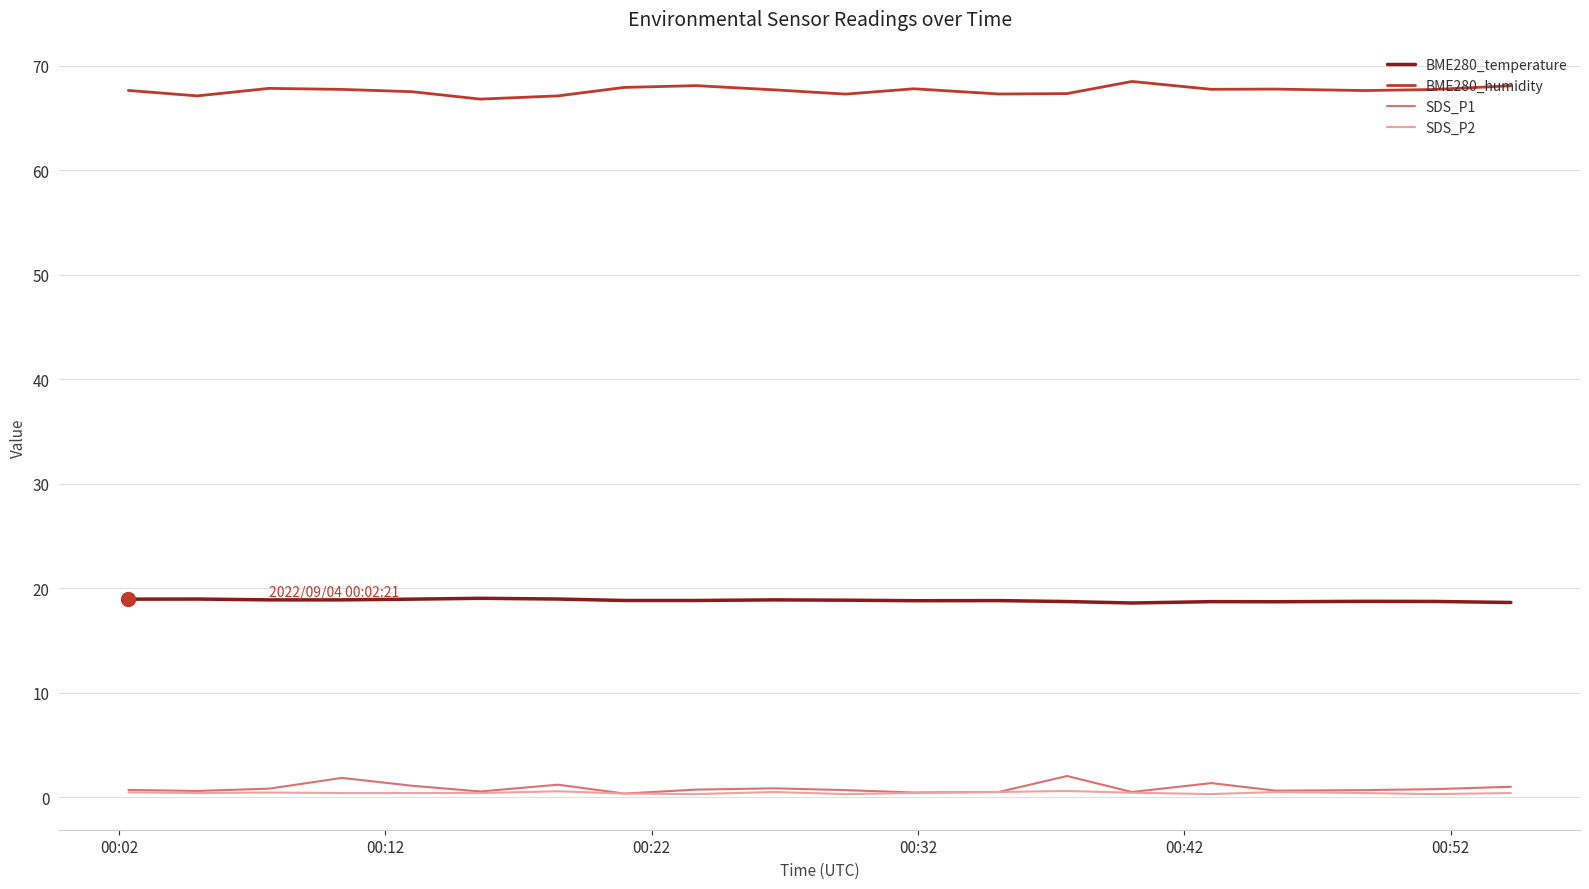

What is the difference between the maximum and minimum values in the SDS_P2 series?

0.3